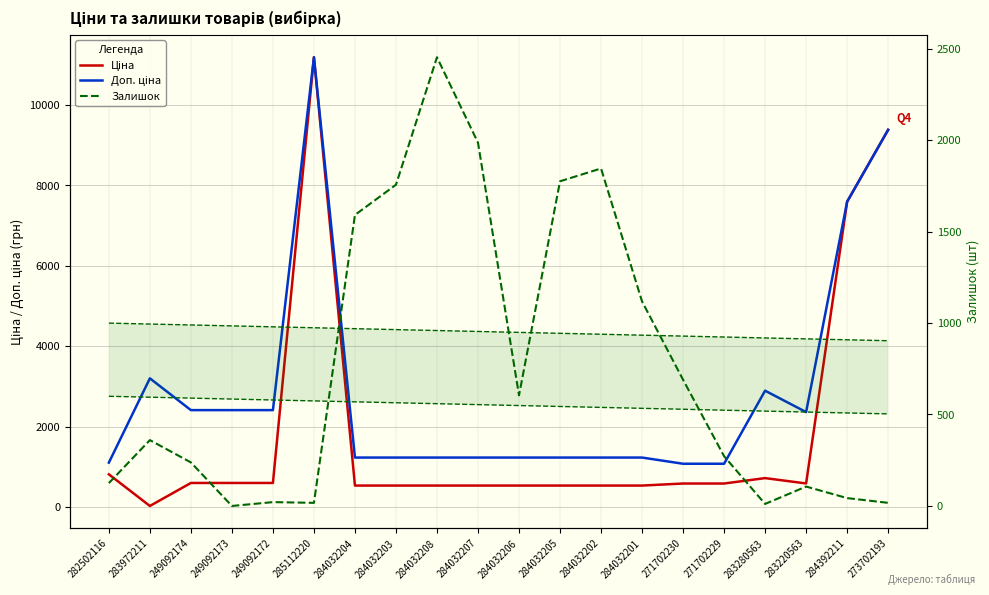

What are all the series names shown in the legend?

Ціна, Доп. ціна, Залишок